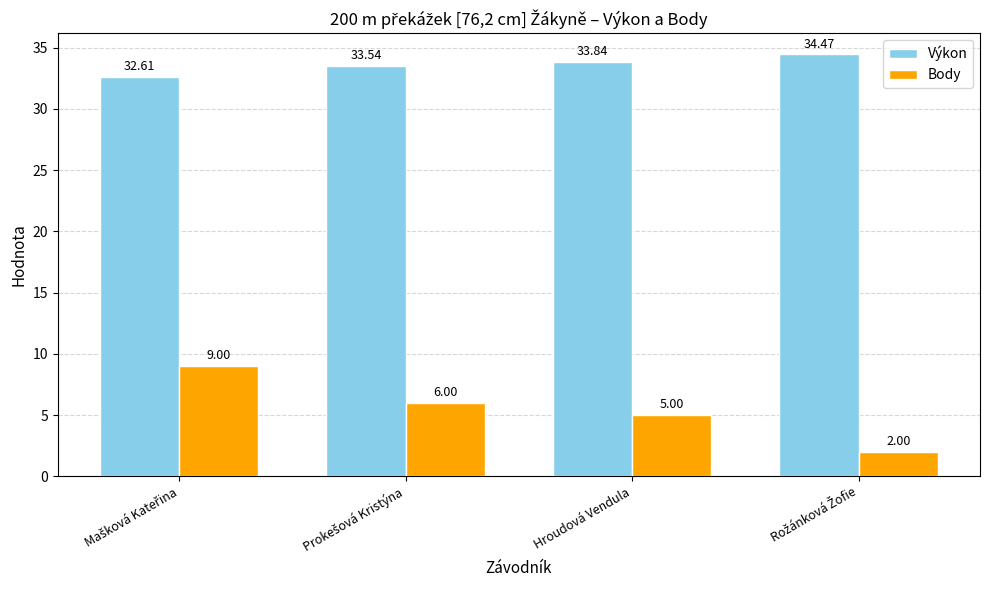

Count the number of data series in this chart.

2